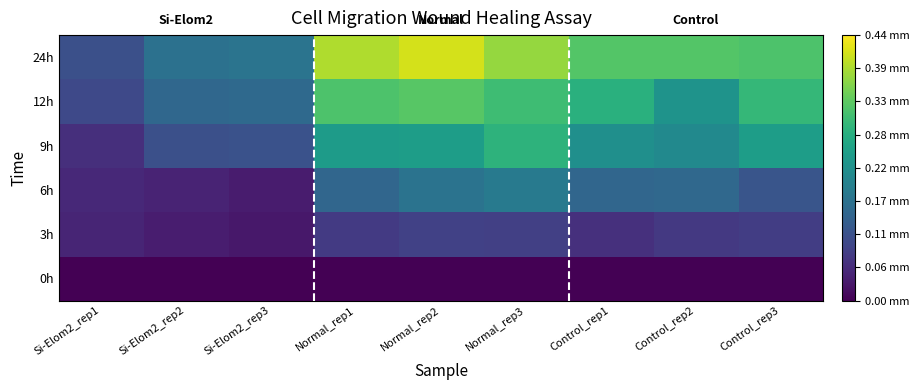

At how many categories does at least one series exceed 0?

9